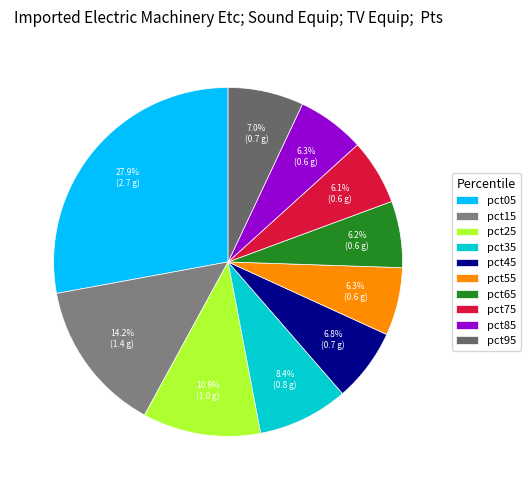

What is the largest slice in the pie chart?

pct05